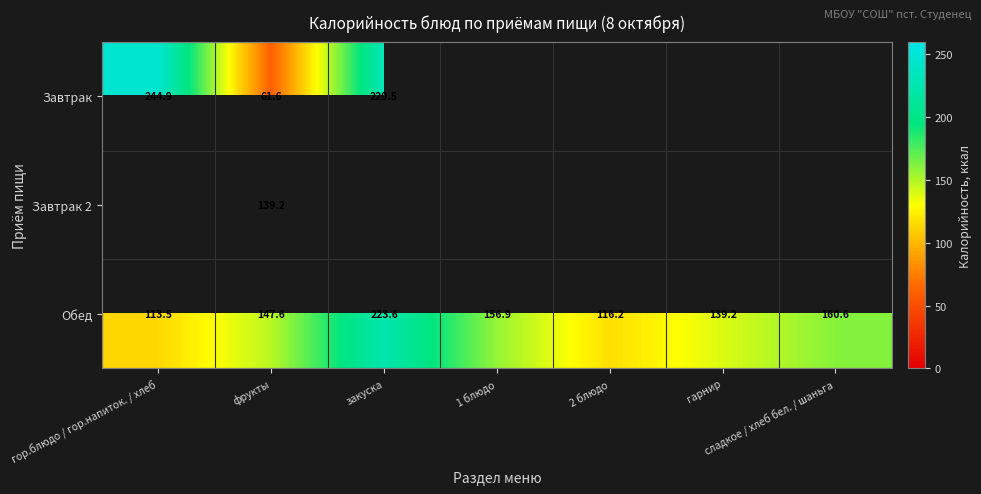

Where does the Обед series first go above 147?

фрукты